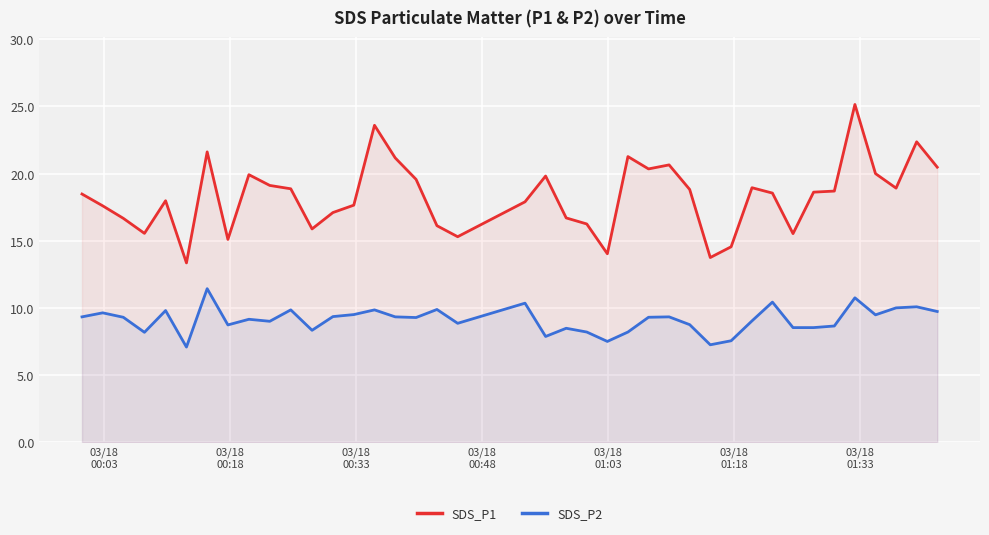

Which series has the largest total across all categories?

SDS_P1